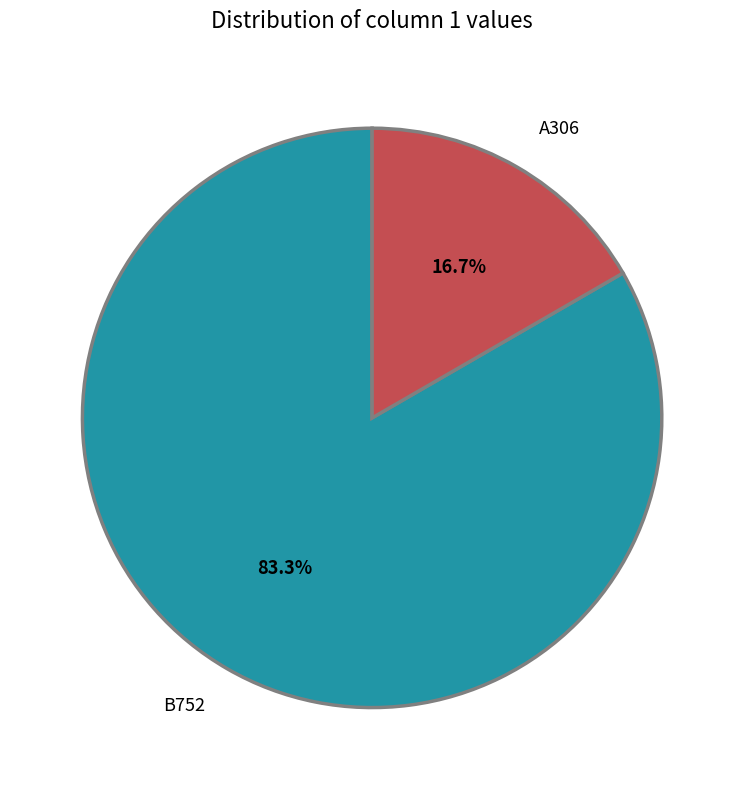

Which category has the biggest portion of the pie?

B752